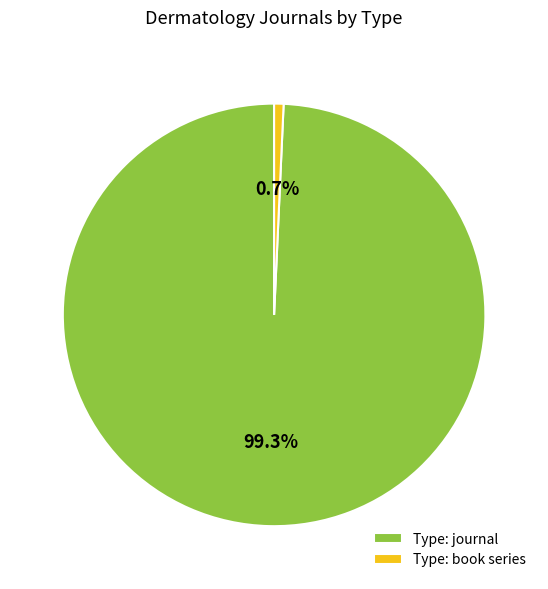

How much of the chart is everything except Type: journal?

0.7%